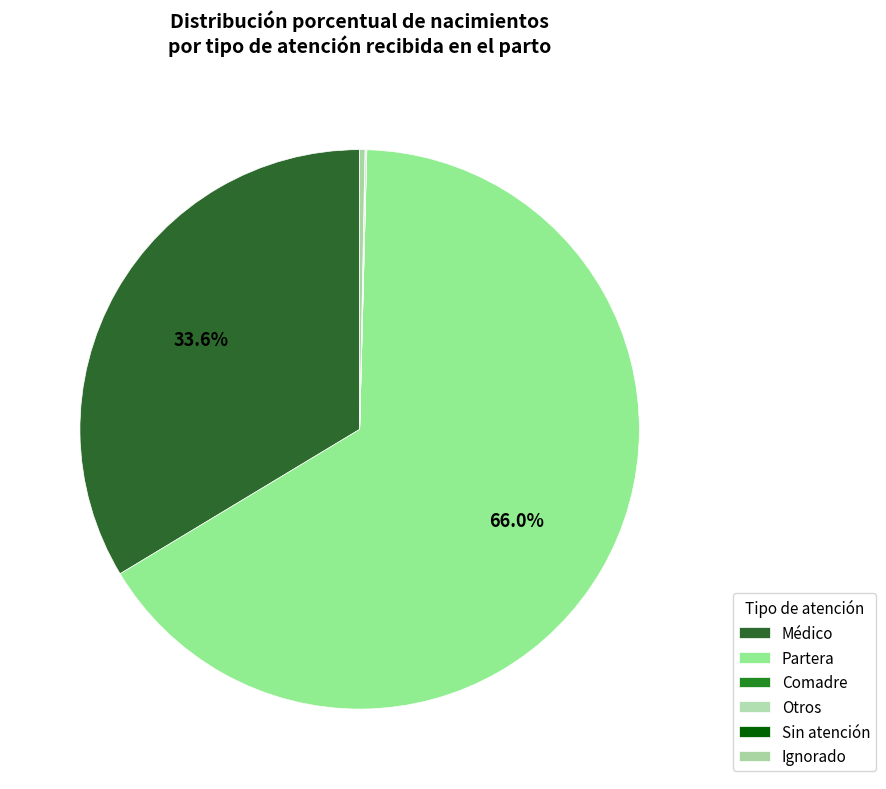

To the nearest percent, what is the difference between the largest and smallest slice percentages?

66%